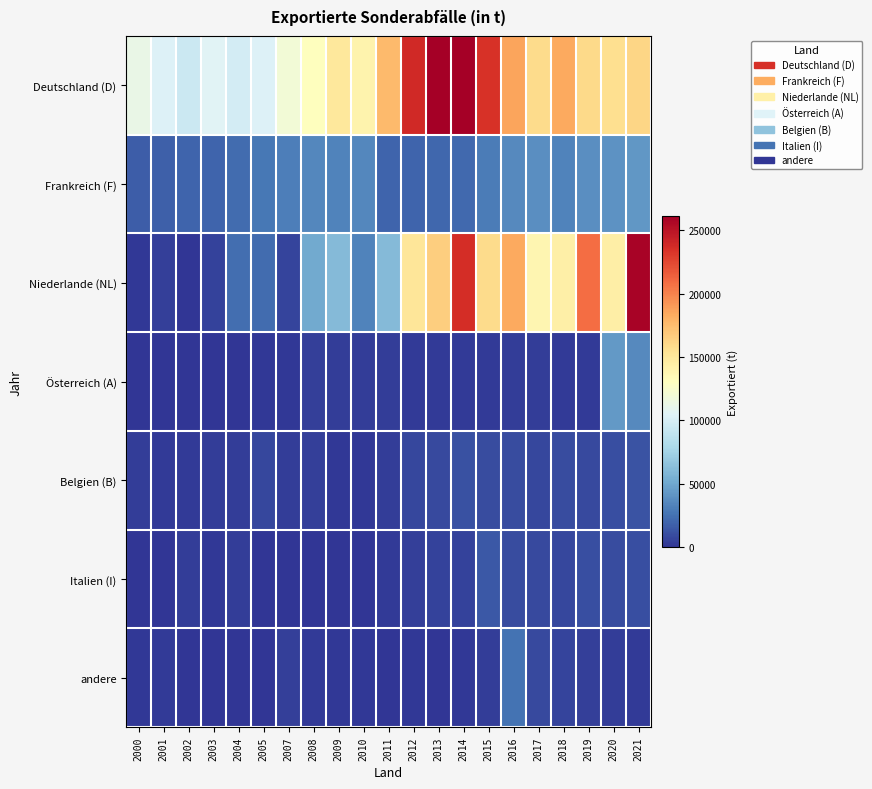

At how many categories does at least one series exceed 257115?

3